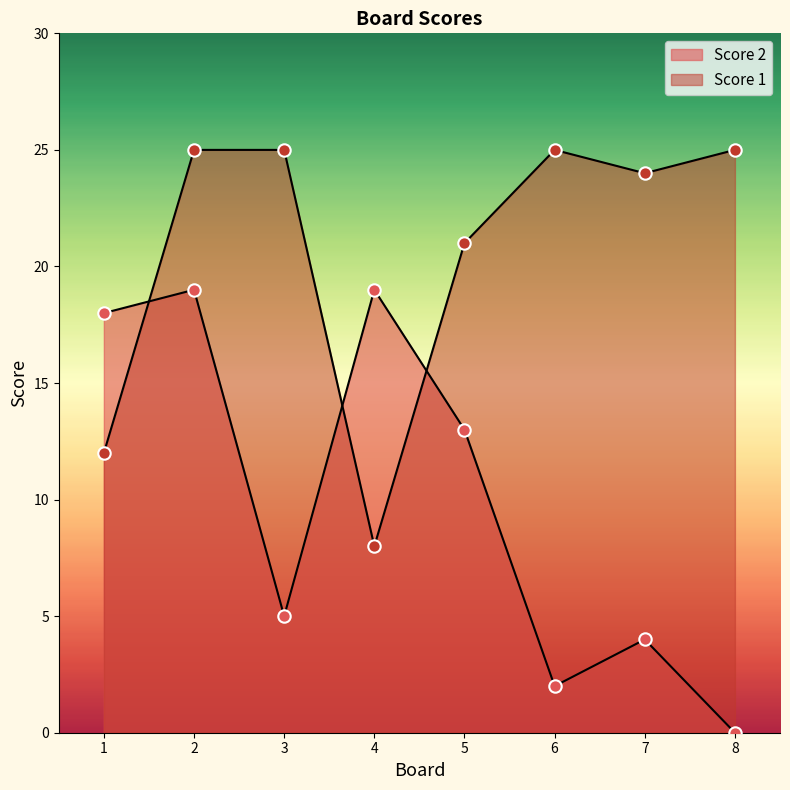

At how many categories does at least one series exceed 13?

8